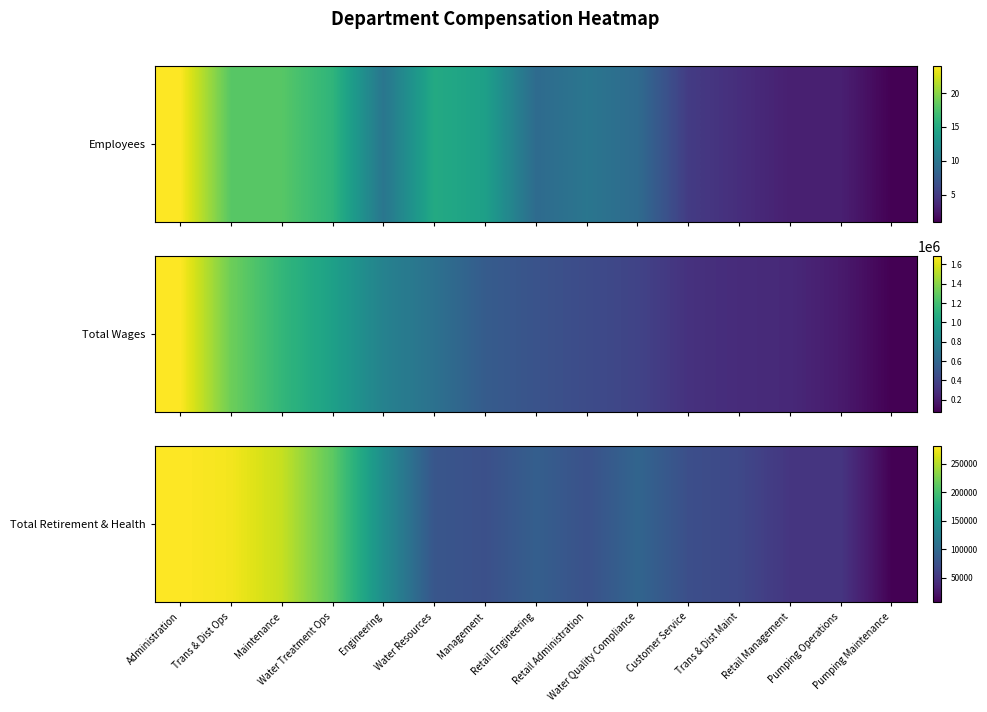

Rank the categories by value from highest to lowest.

Administration, Trans & Dist Ops, Maintenance, Water Treatment Ops, Engineering, Water Quality Compliance, Retail Engineering, Water Resources, Retail Administration, Management, Customer Service, Trans & Dist Maint, Retail Management, Pumping Operations, Pumping Maintenance